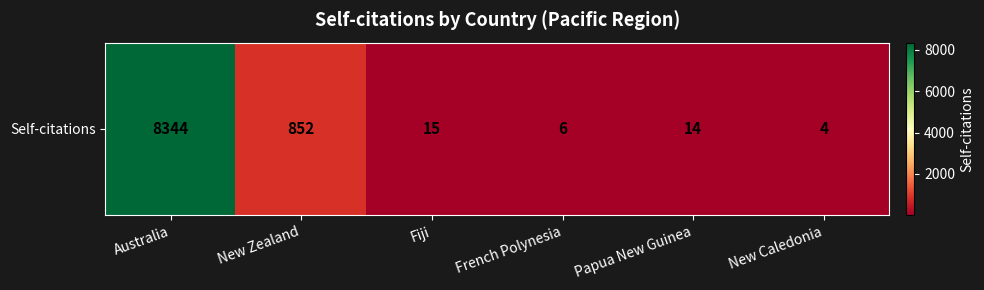

List the labels in order of value, smallest first.

New Caledonia, French Polynesia, Papua New Guinea, Fiji, New Zealand, Australia